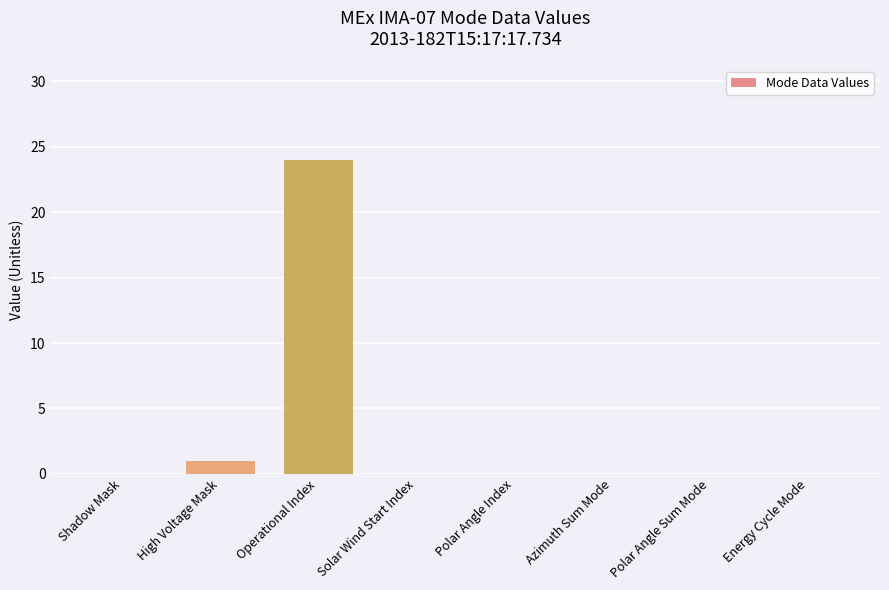

Count the number of data series in this chart.

1